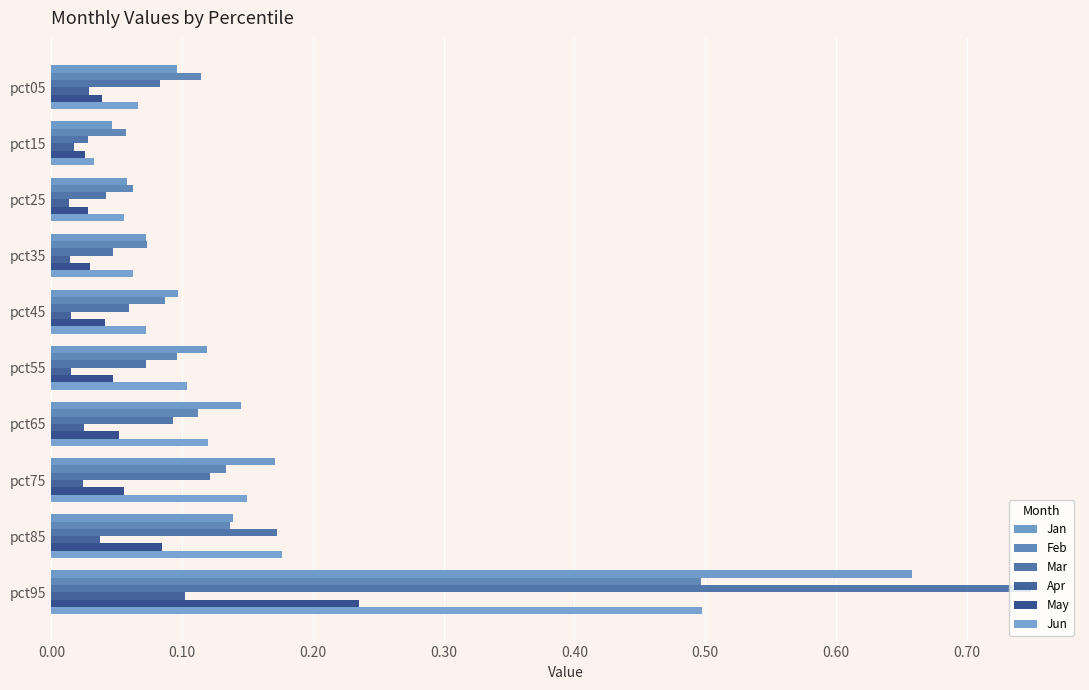

Reading left to right, what are all the values shown in this chart?

Jan: 0.1	0.0	0.1	0.1	0.1	0.1	0.1	0.2	0.1	0.7
Feb: 0.1	0.1	0.1	0.1	0.1	0.1	0.1	0.1	0.1	0.5
Mar: 0.1	0.0	0.0	0.0	0.1	0.1	0.1	0.1	0.2	0.7
Apr: 0.0	0.0	0.0	0.0	0.0	0.0	0.0	0.0	0.0	0.1
May: 0.0	0.0	0.0	0.0	0.0	0.0	0.1	0.1	0.1	0.2
Jun: 0.1	0.0	0.1	0.1	0.1	0.1	0.1	0.1	0.2	0.5